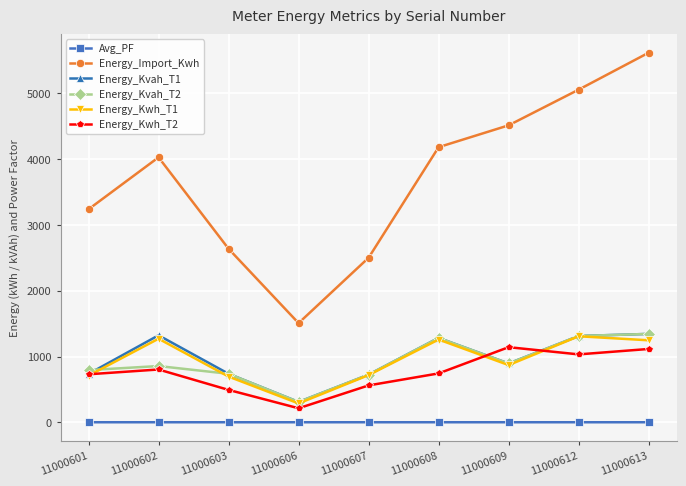

What is the maximum value shown in the chart?

5617.0